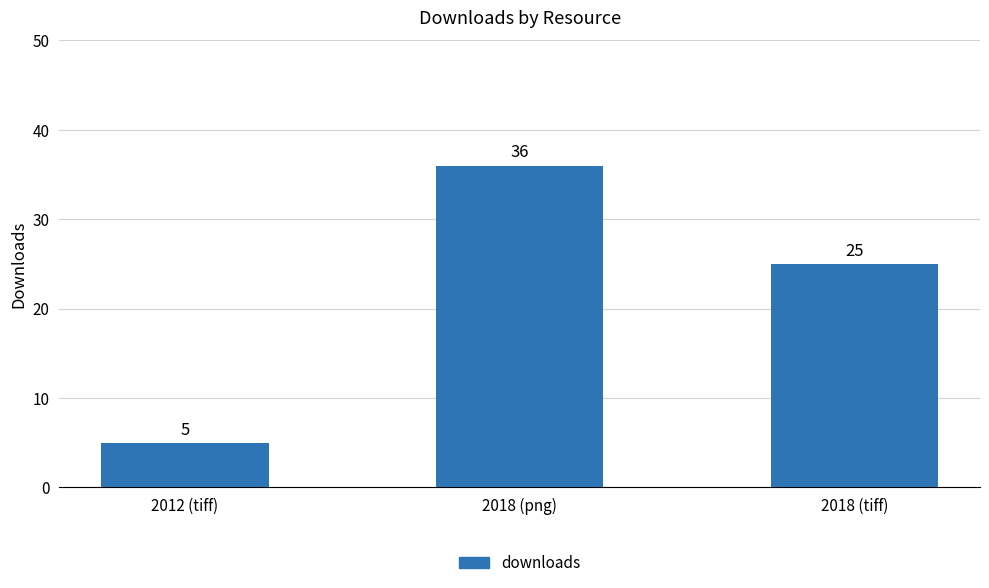

What position from the right is 2018 (png)?

2